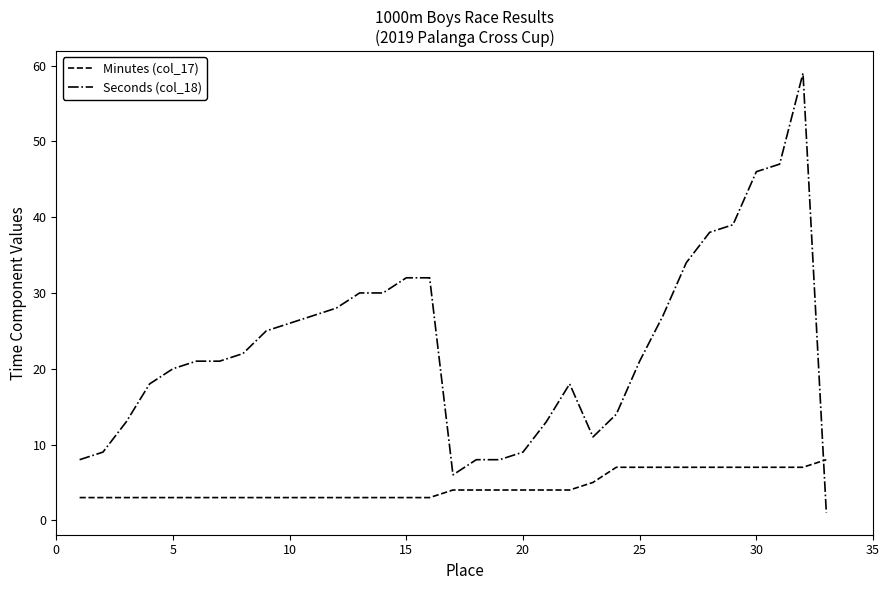

Rank the series by their average value, from highest to lowest.

Seconds (col_18), Minutes (col_17)